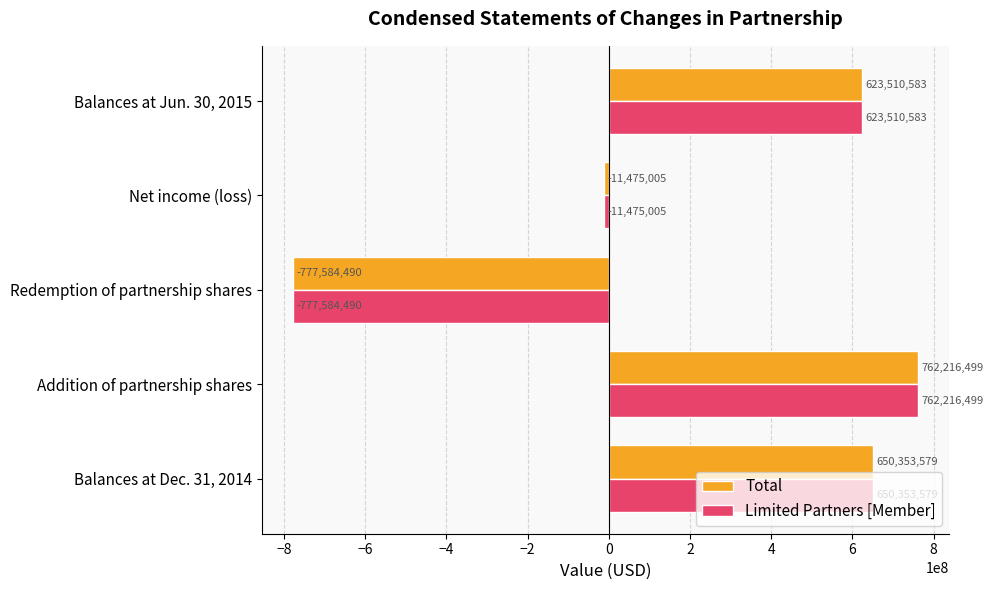

Rank the categories by Limited Partners [Member] value from highest to lowest.

Addition of partnership shares, Balances at Dec. 31, 2014, Balances at Jun. 30, 2015, Net income (loss), Redemption of partnership shares